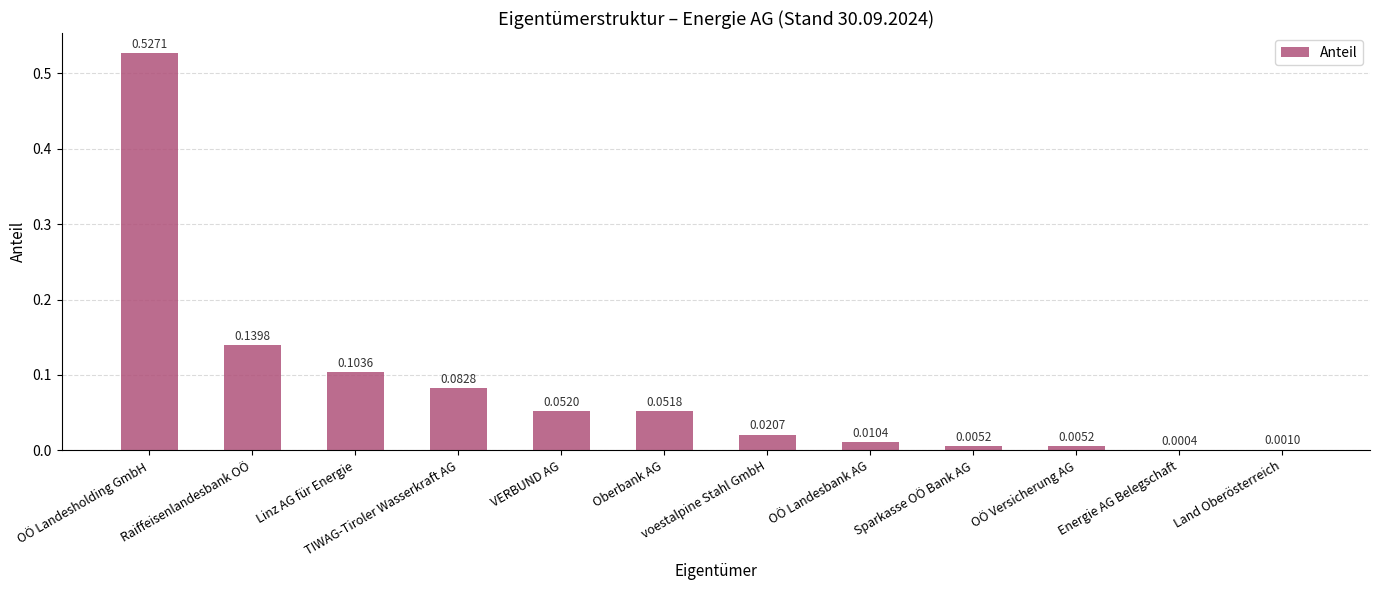

Count the number of data series in this chart.

1